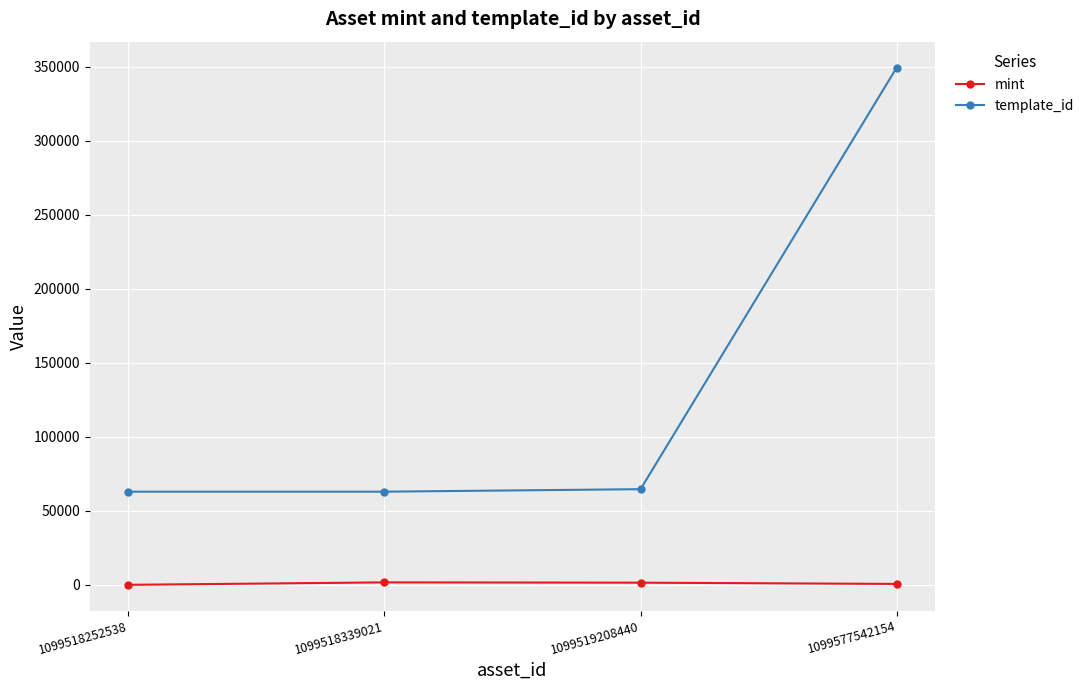

The template_id series shows 89030 at 1099518252538. True or false?

False